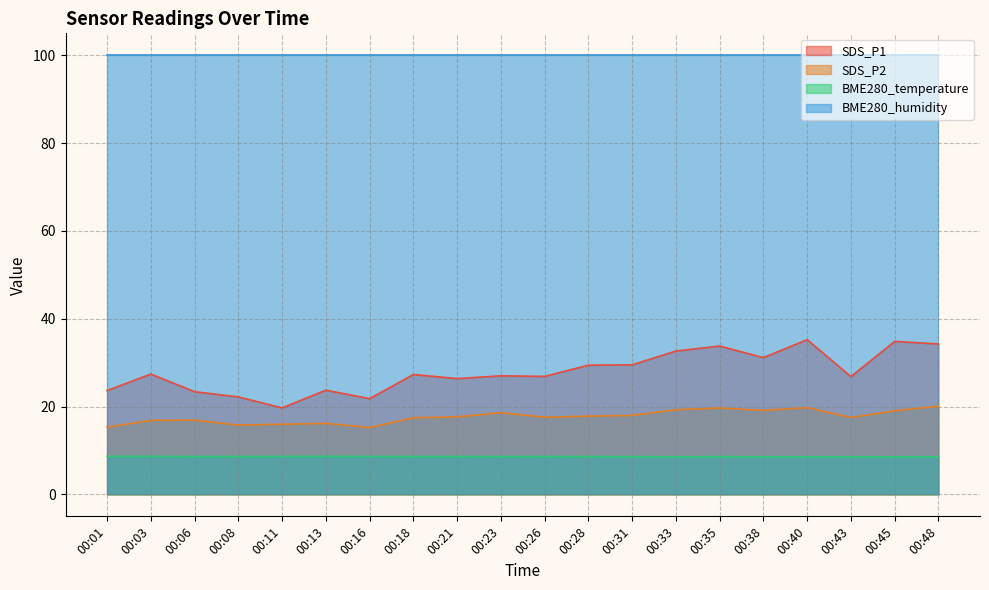

What is the value of the SDS_P2 point at the 16th from the left?

19.1